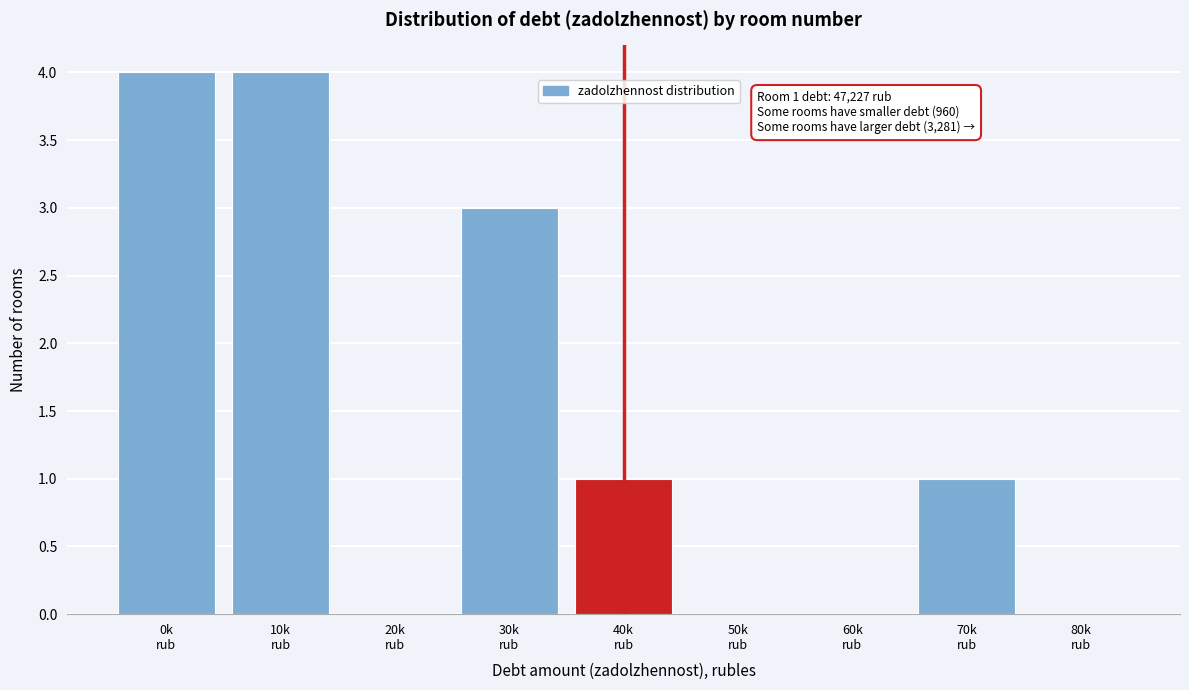

What is the maximum value shown in the chart?

4